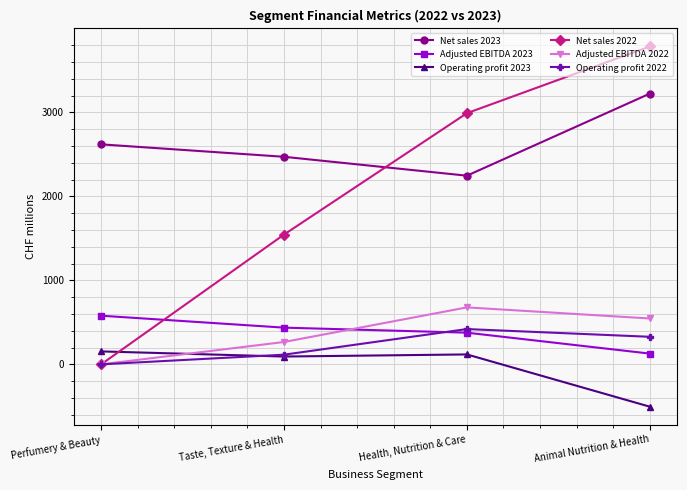

At which category does Operating profit 2022 reach its first local peak?

Health, Nutrition & Care